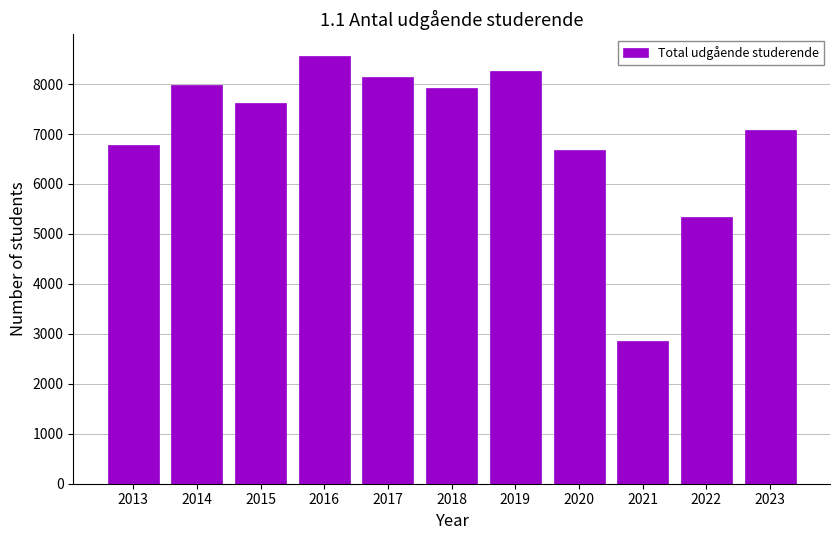

What is the sum of the values at 2022 and 2013?

12118